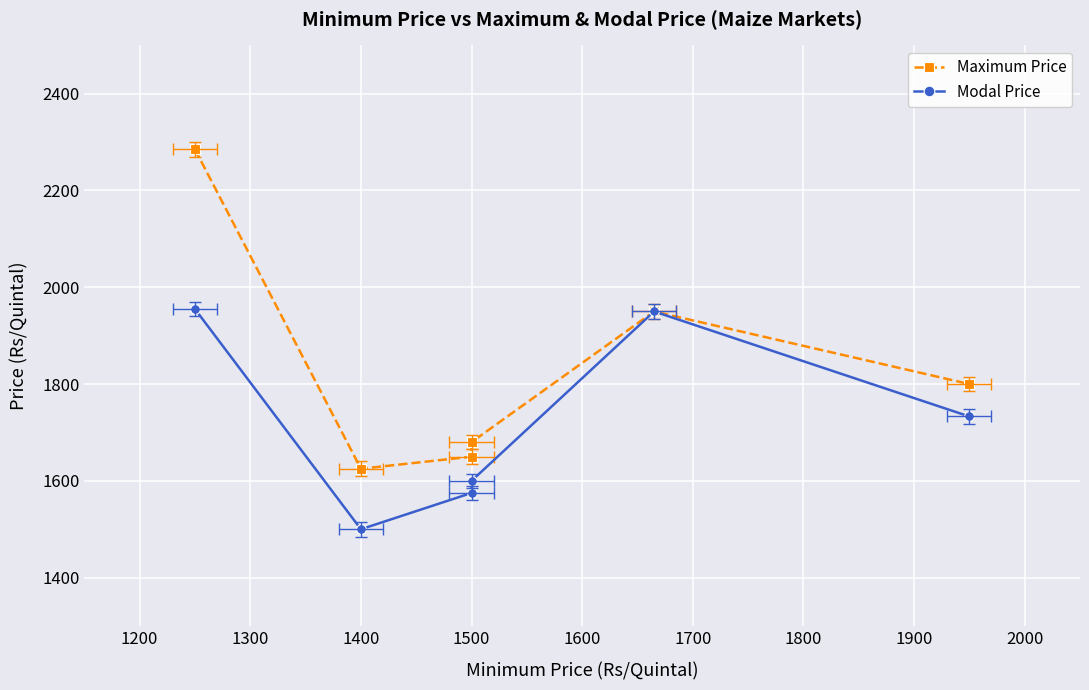

Which has a higher value, 1300 or 1500?

1500